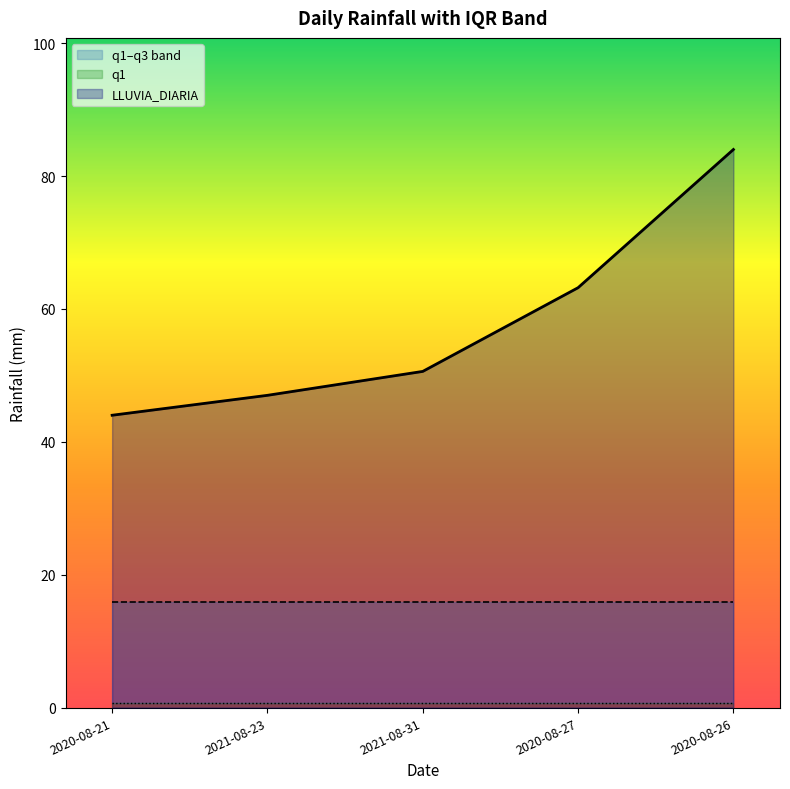

True or false: q3 has a value of 10.1 at 2021-08-31.

False